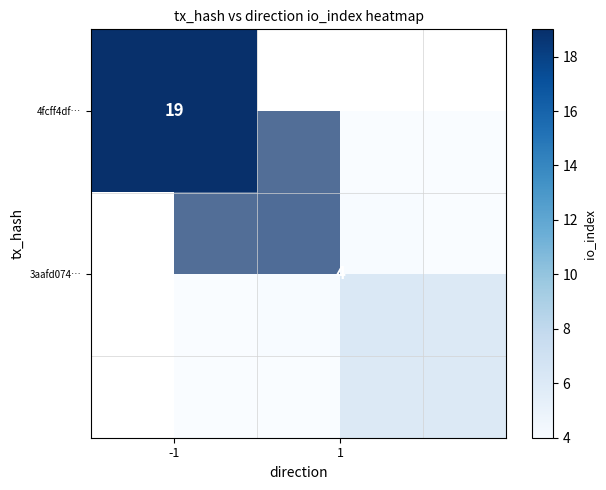

Which series has the largest range (max minus min)?

4fcff4df…